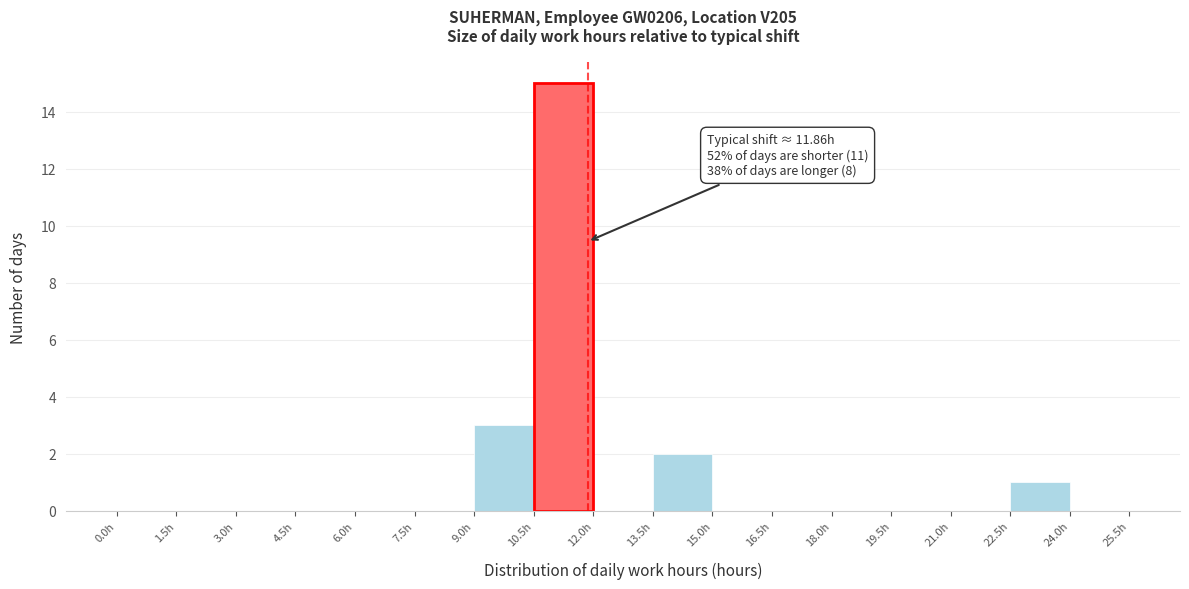

Which range on the x-axis has the tallest bar?

10.5 to 12.0